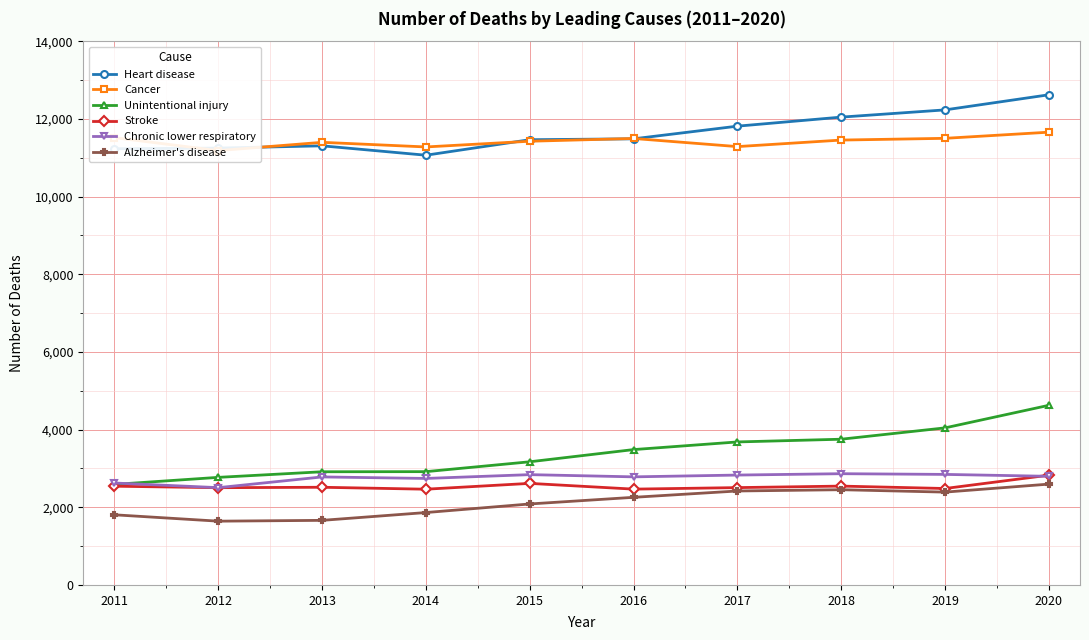

Reading left to right, extract all data points from this chart.

Heart disease: 11231	11247	11306	11064	11463	11486	11812	12045	12231	12620
Cancer: 11516	11183	11396	11277	11424	11495	11286	11454	11499	11657
Unintentional injury: 2589	2770	2914	2917	3171	3485	3682	3752	4044	4625
Stroke: 2542	2504	2515	2465	2615	2467	2506	2545	2483	2826
Chronic lower respiratory: 2624	2505	2781	2742	2840	2783	2829	2864	2846	2797
Alzheimer's disease: 1806	1642	1663	1864	2085	2256	2419	2452	2390	2596